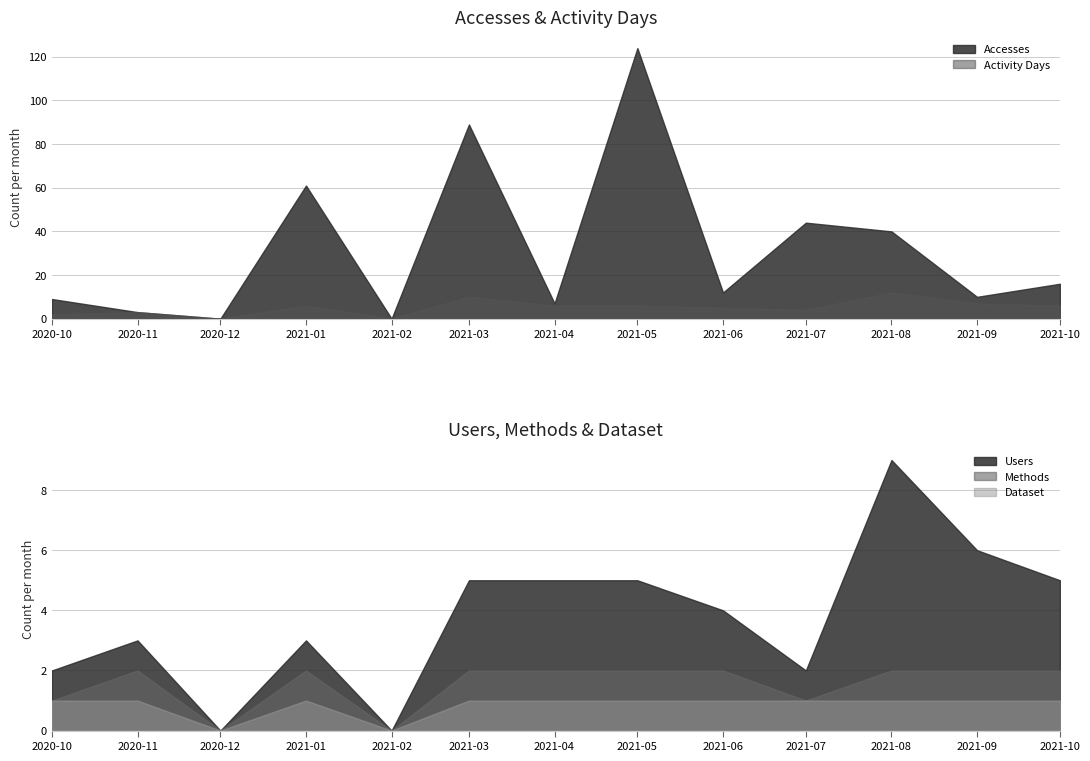

Reading right to left, what are all the values shown in this chart?

Accesses: 2021-10=16	2021-09=10	2021-08=40	2021-07=44	2021-06=12	2021-05=124	2021-04=7	2021-03=89	2021-02=0	2021-01=61	2020-12=0	2020-11=3	2020-10=9
Activity Days: 2021-10=6	2021-09=7	2021-08=12	2021-07=4	2021-06=5	2021-05=6	2021-04=6	2021-03=10	2021-02=0	2021-01=6	2020-12=0	2020-11=3	2020-10=2
Users: 2021-10=5	2021-09=6	2021-08=9	2021-07=2	2021-06=4	2021-05=5	2021-04=5	2021-03=5	2021-02=0	2021-01=3	2020-12=0	2020-11=3	2020-10=2
Methods: 2021-10=2	2021-09=2	2021-08=2	2021-07=1	2021-06=2	2021-05=2	2021-04=2	2021-03=2	2021-02=0	2021-01=2	2020-12=0	2020-11=2	2020-10=1
Dataset: 2021-10=1	2021-09=1	2021-08=1	2021-07=1	2021-06=1	2021-05=1	2021-04=1	2021-03=1	2021-02=0	2021-01=1	2020-12=0	2020-11=1	2020-10=1